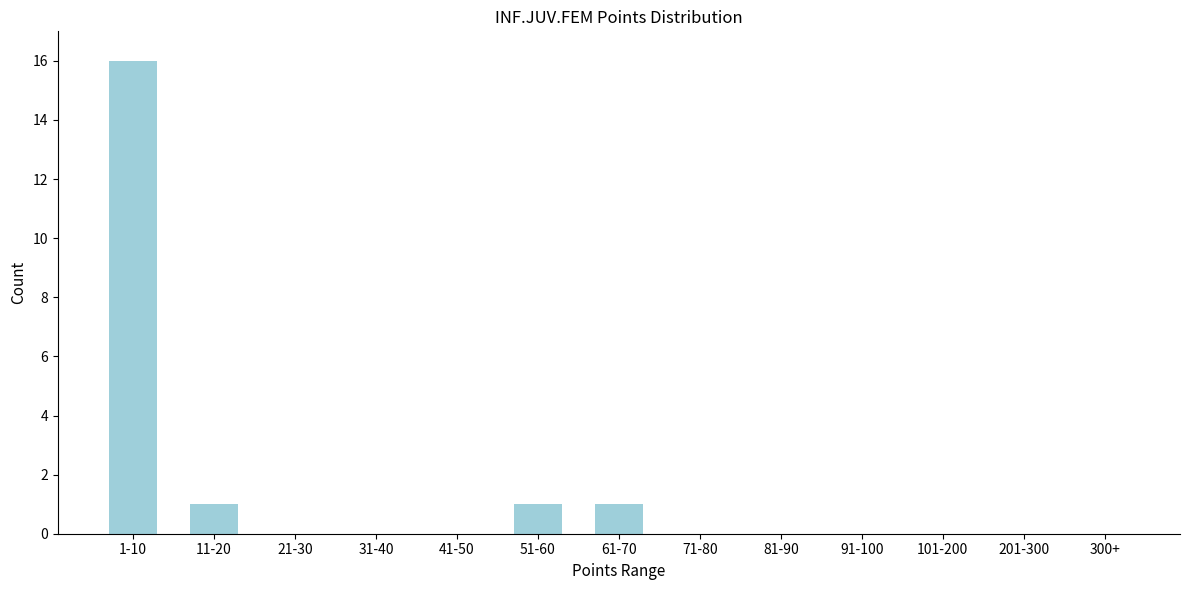

Reading left to right, extract all data points from this chart.

1-10=16	11-20=1	21-30=0	31-40=0	41-50=0	51-60=1	61-70=1	71-80=0	81-90=0	91-100=0	101-200=0	201-300=0	300+=0